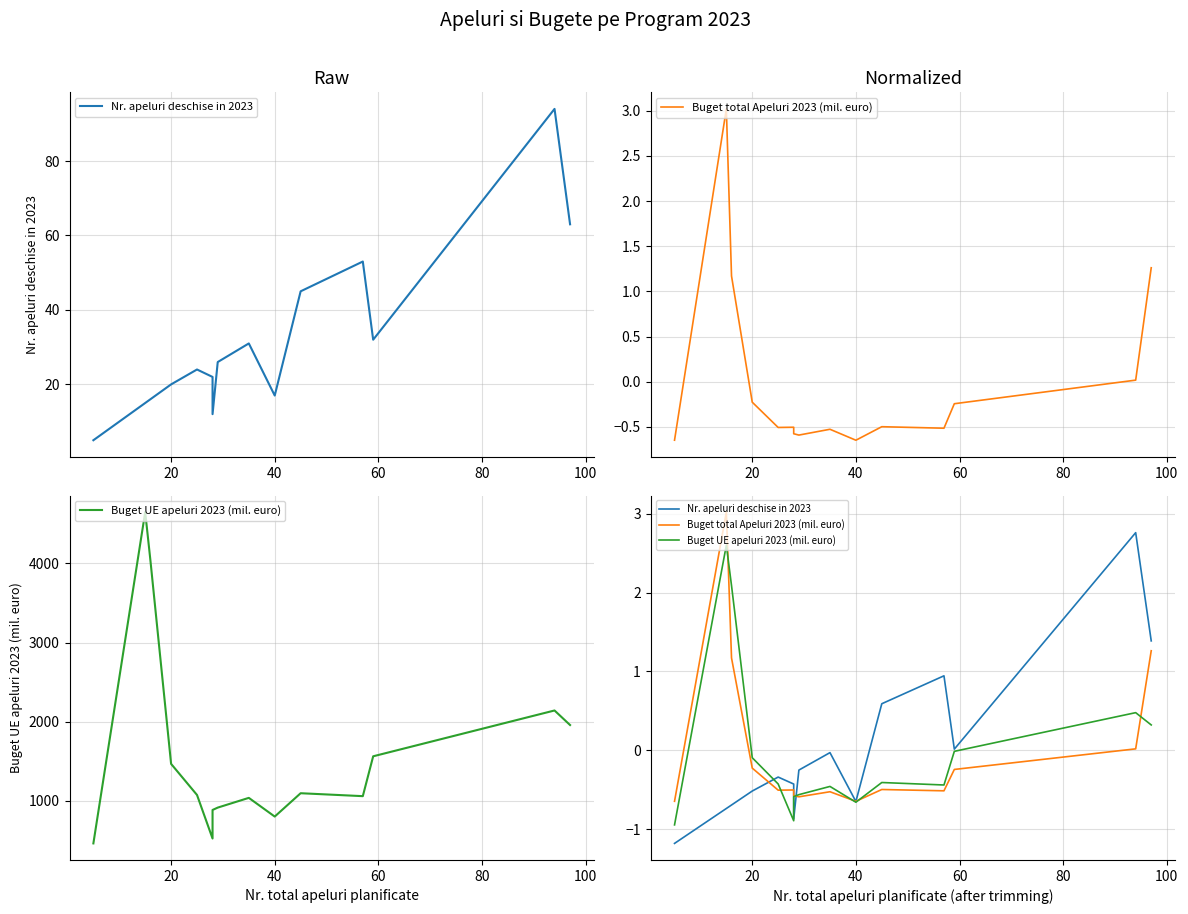

Count the number of data series in this chart.

3